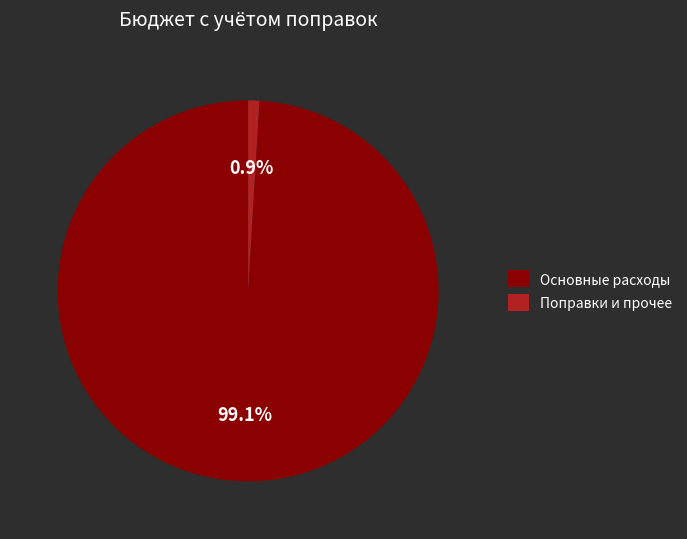

How many segments does this pie chart have?

2